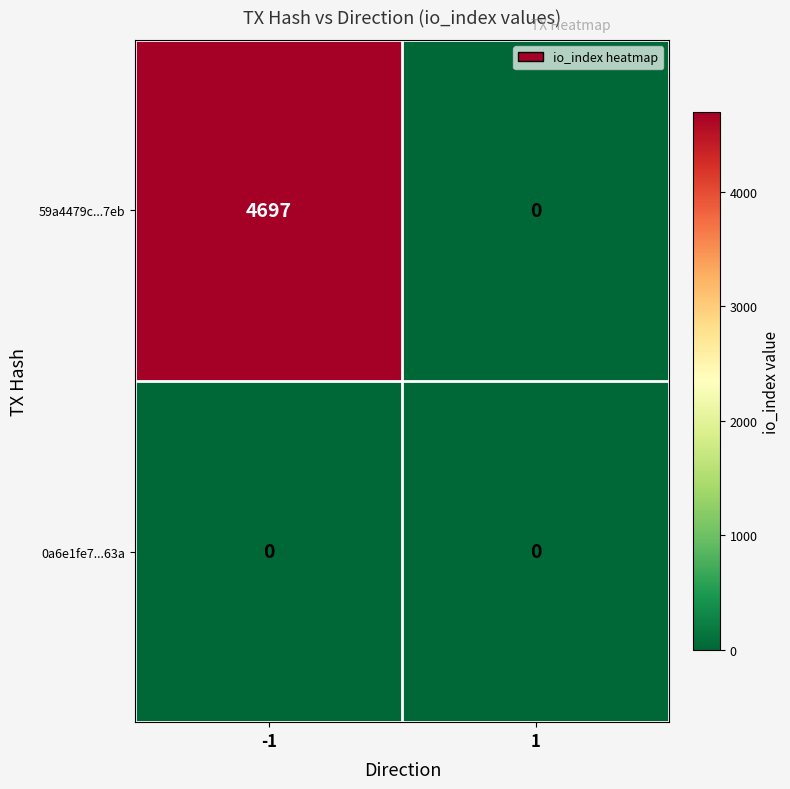

How many categories are shown in the chart?

2